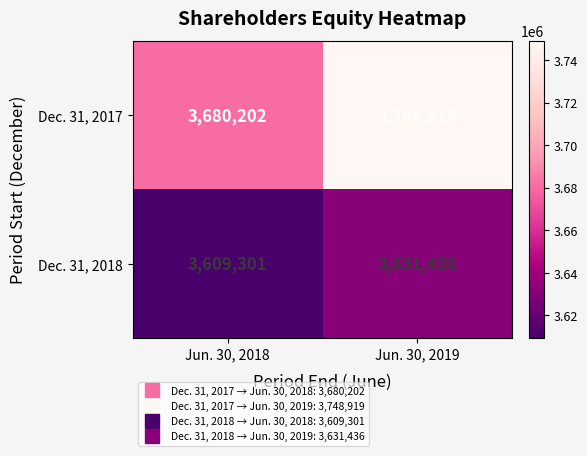

What is the spread (max minus min) of values at Jun. 30, 2019?

117483